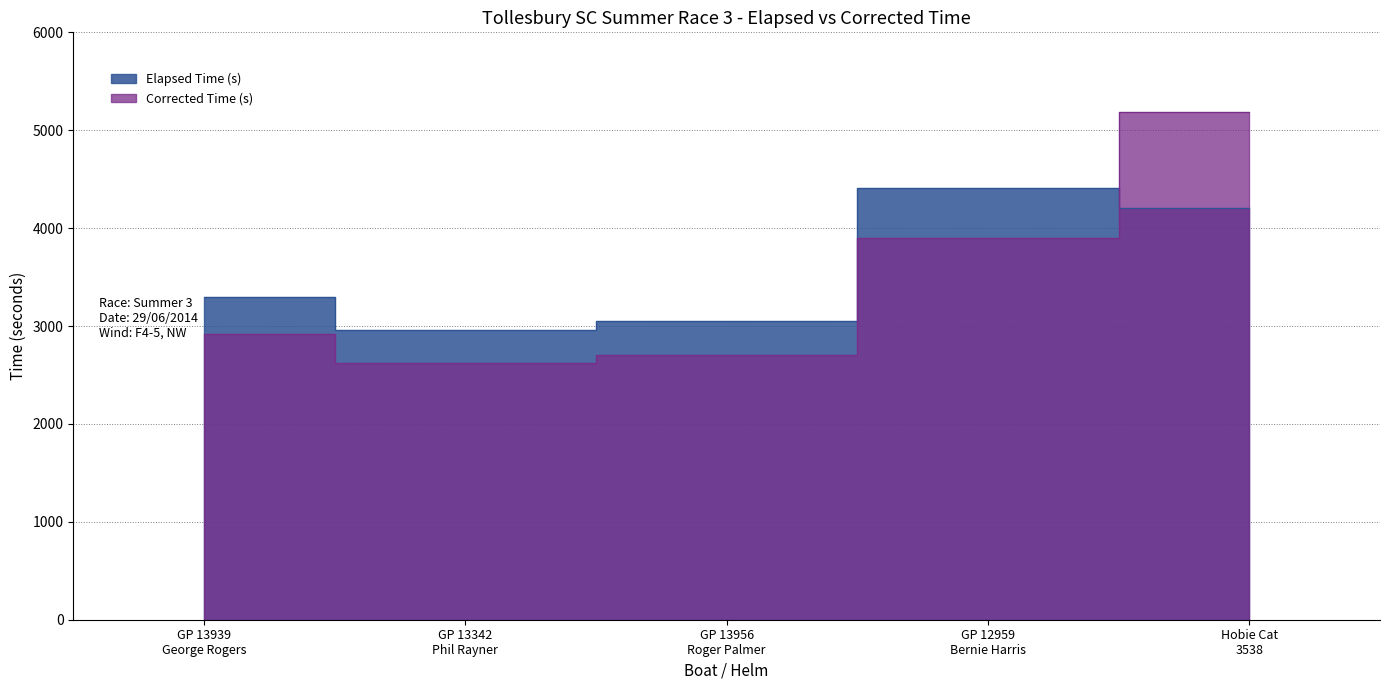

True or false: Elapsed Time (s) and Corrected Time (s) intersect in this chart.

True